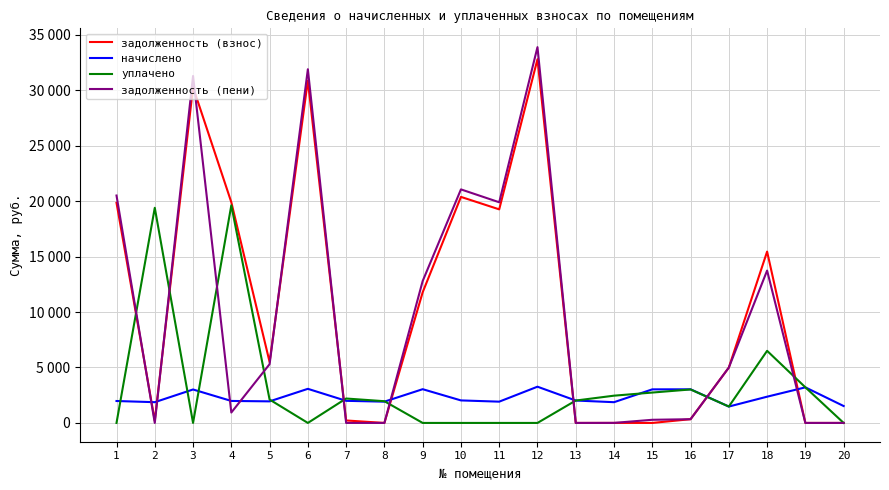

What are all the series names shown in the legend?

задолженность (взнос), начислено, уплачено, задолженность (пени)